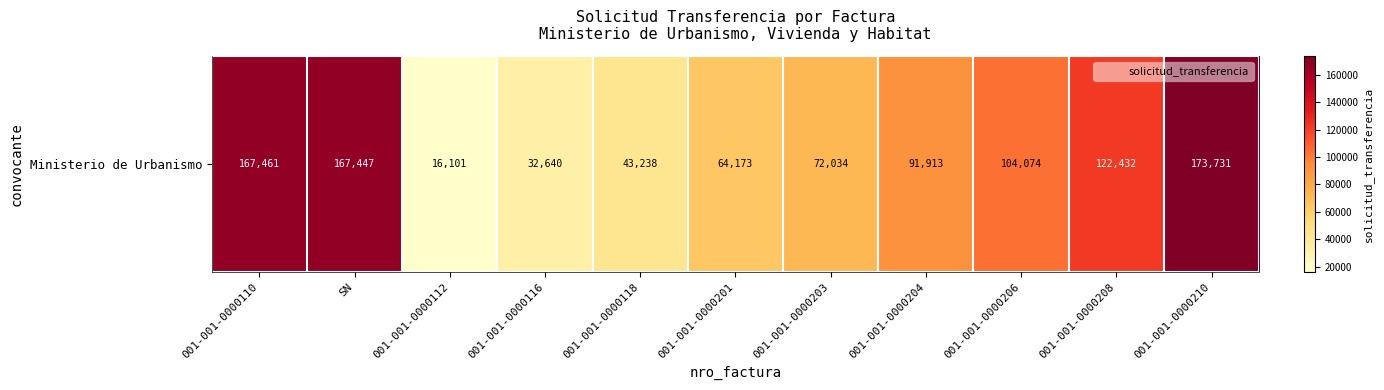

Reading left to right, extract all data points from this chart.

167461	167447	16101	32640	43238	64173	72034	91913	104074	122432	173731